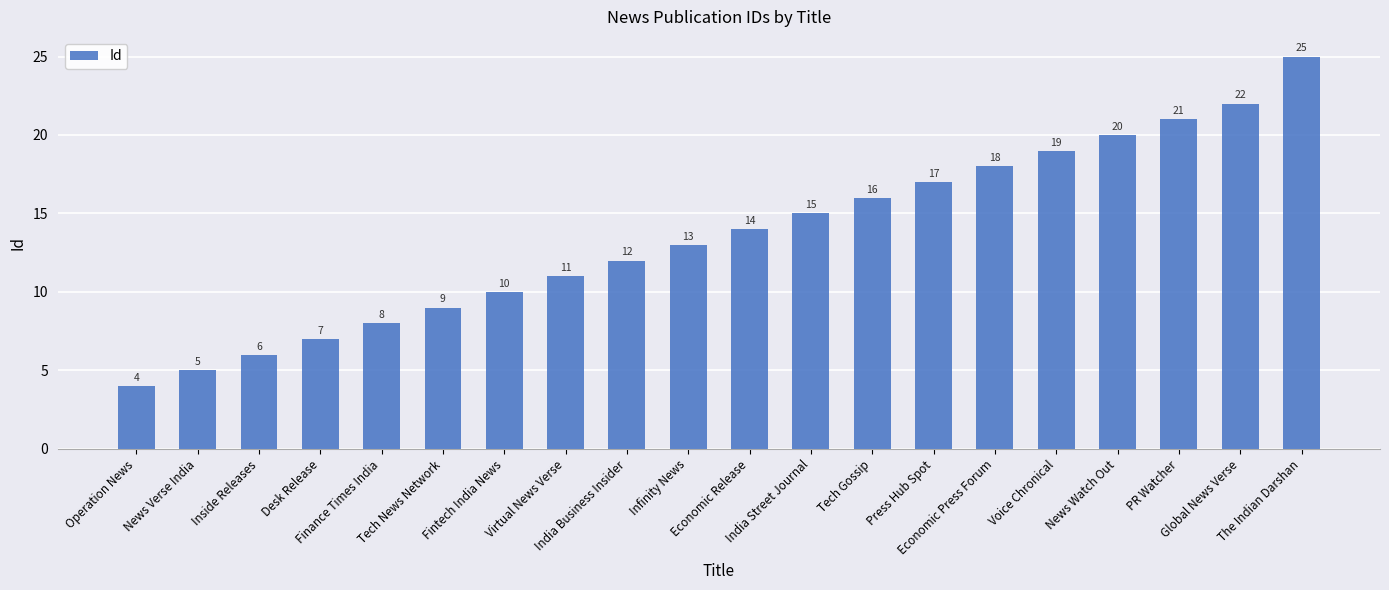

Is it true that the value at The Indian Darshan is 7?

False